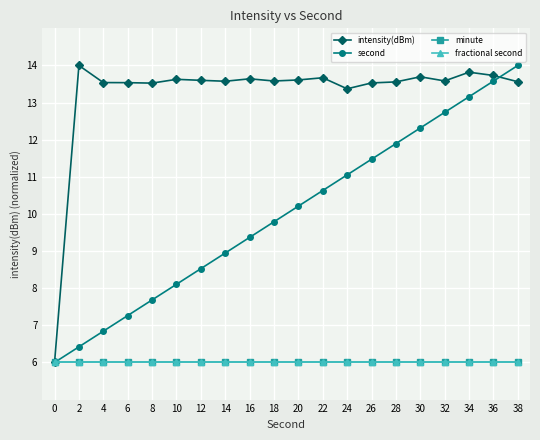

True or false: second has more than 0 interior local peaks.

False